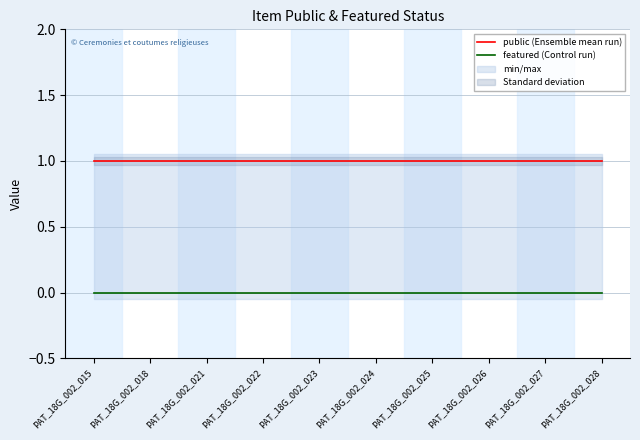

What is the sum of all public (Ensemble mean run) values?

10